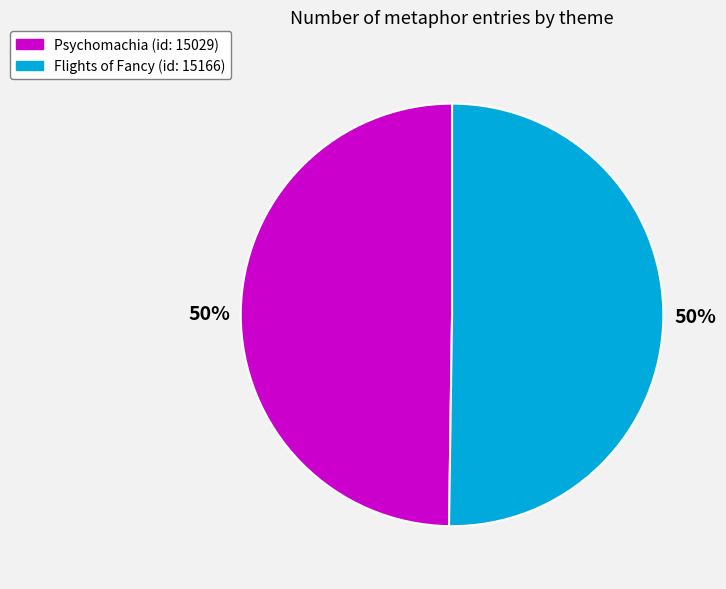

Count the number of slices in the pie.

2